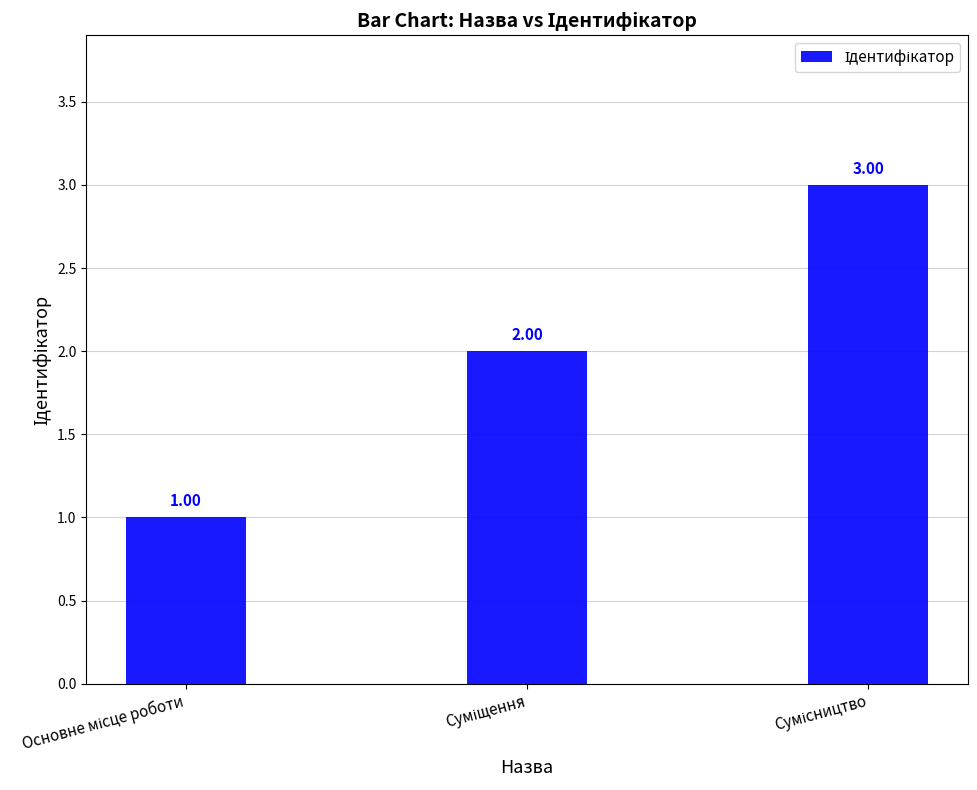

How many series are shown in this chart?

1